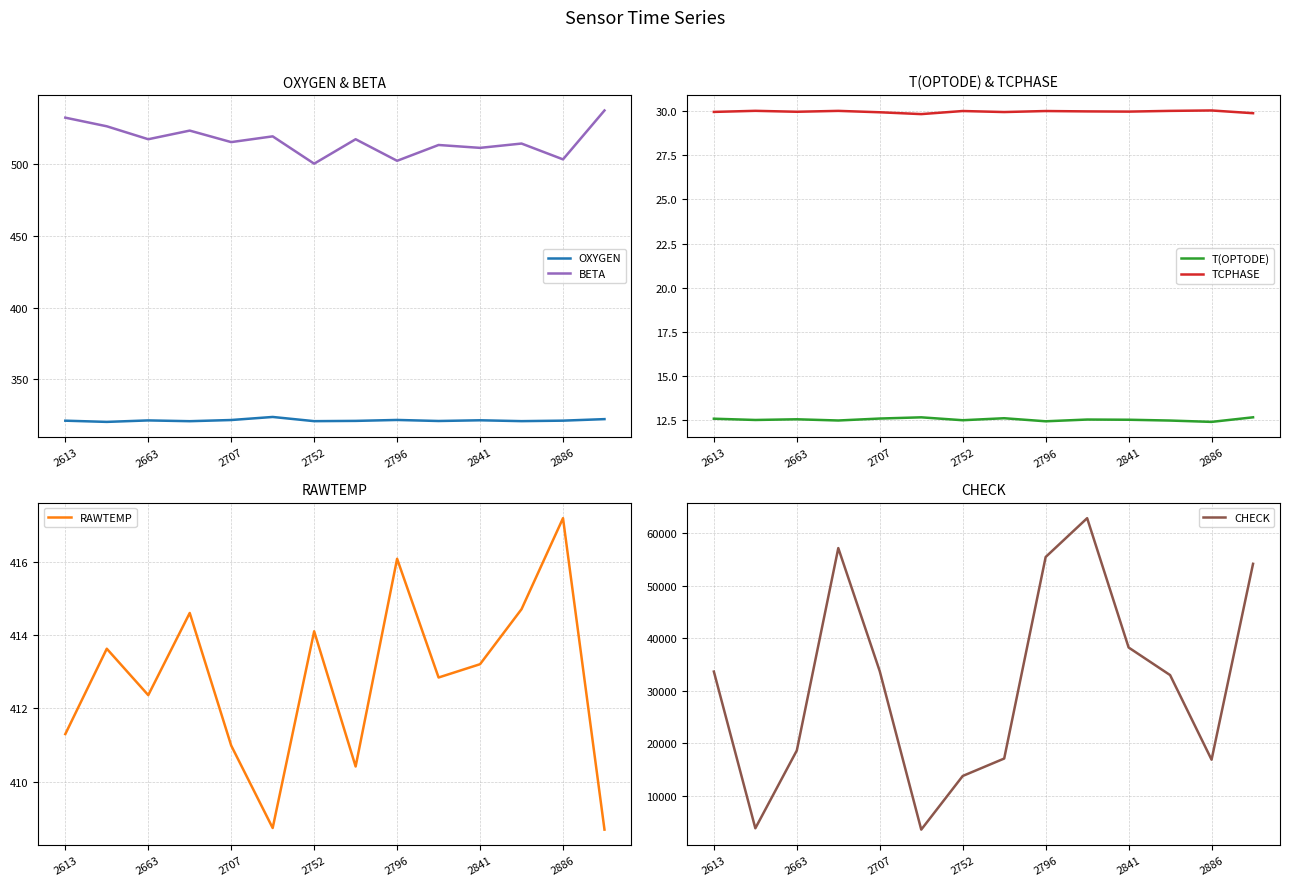

What is the value of the RAWTEMP point at the 1st from the left?

411.3